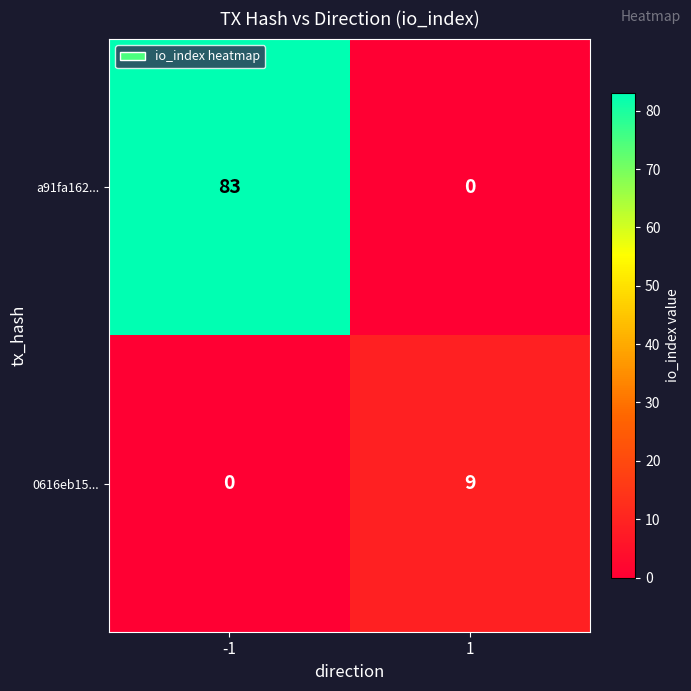

At which category is the sum across all series the highest?

-1